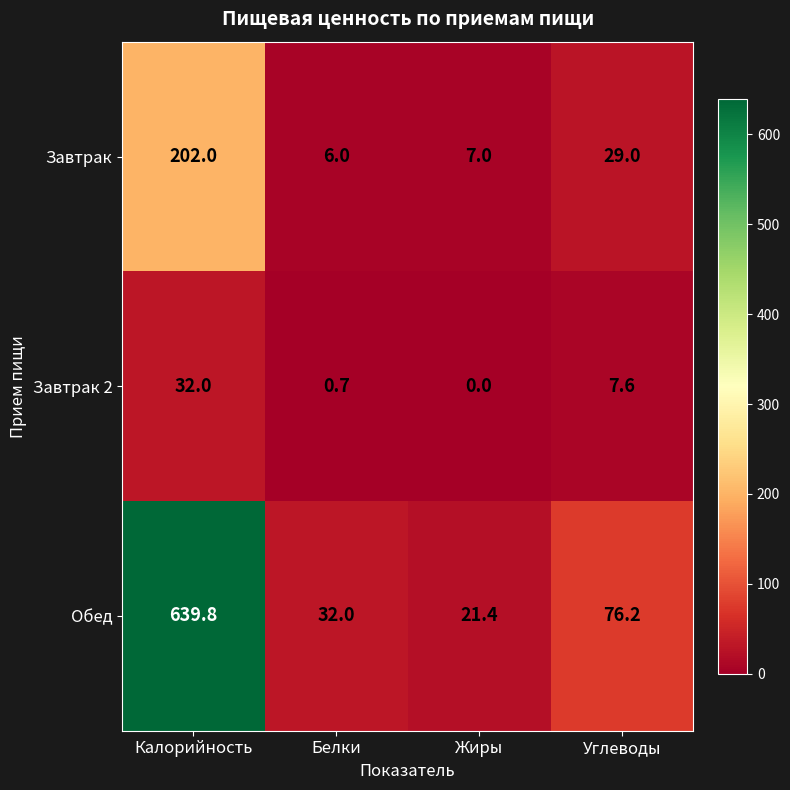

Read the Завтрак value at Белки.

6.0